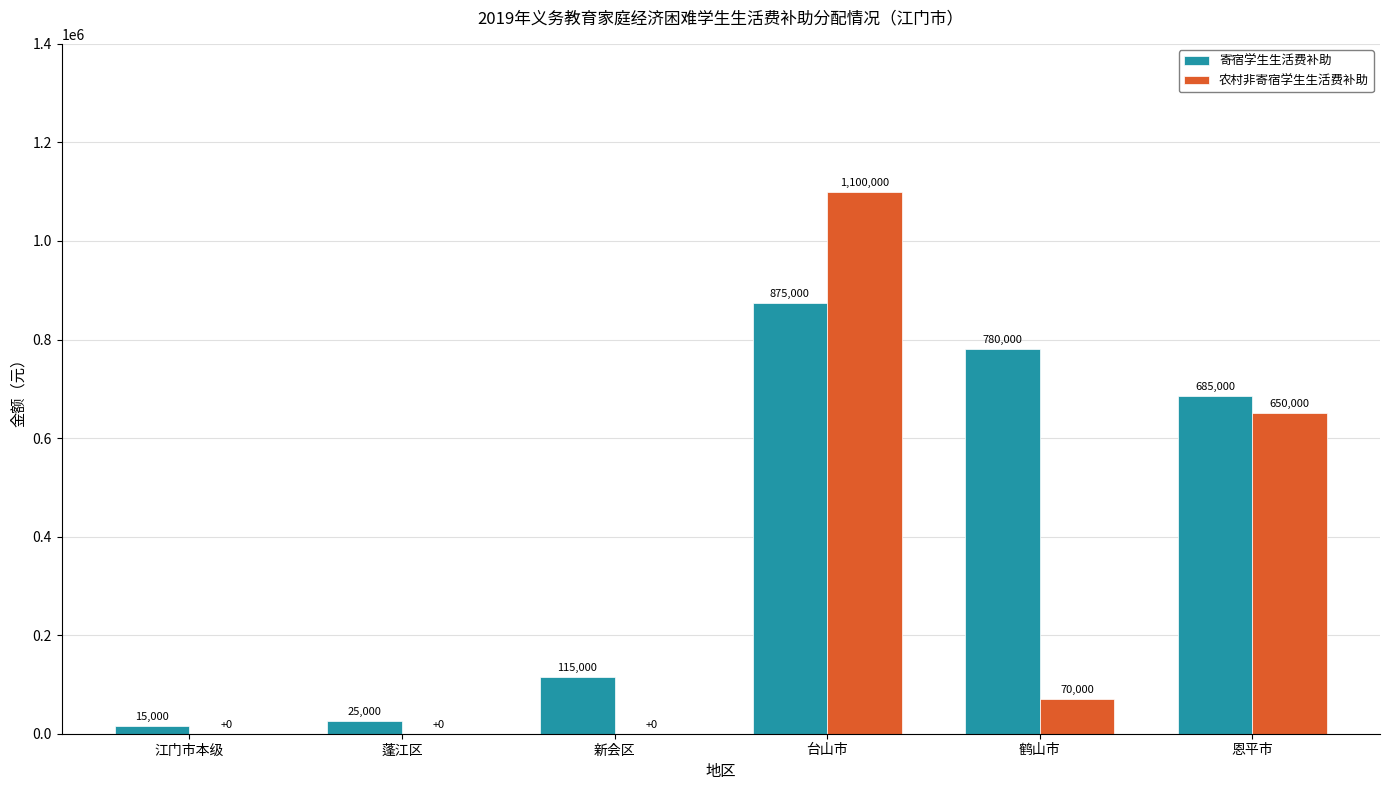

How many groups of bars are there?

6